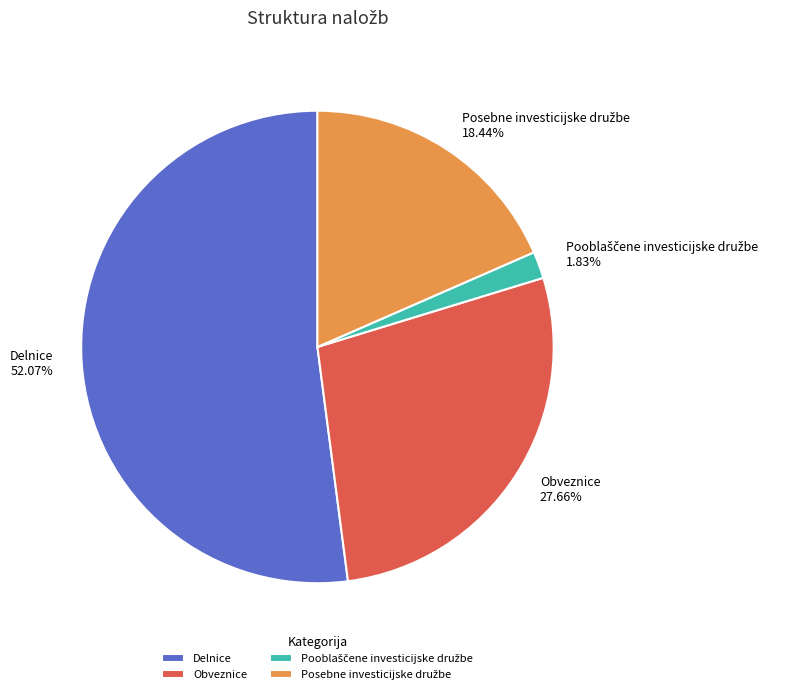

Does any single category account for the majority?

Yes